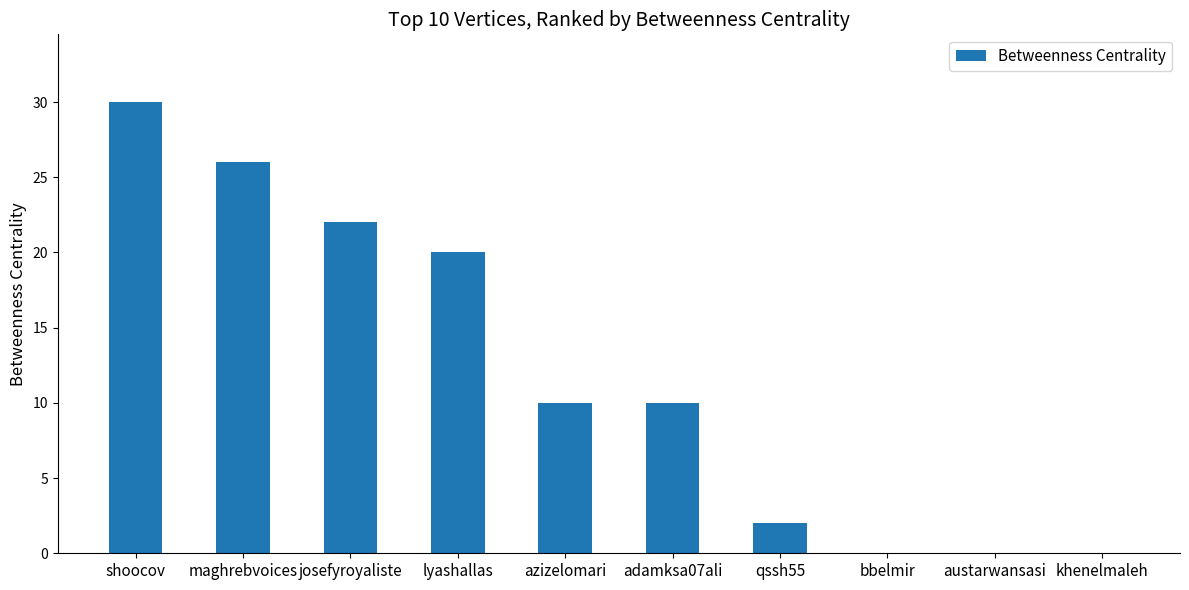

What is the ratio of the value at azizelomari to the value at josefyroyaliste?

0.5